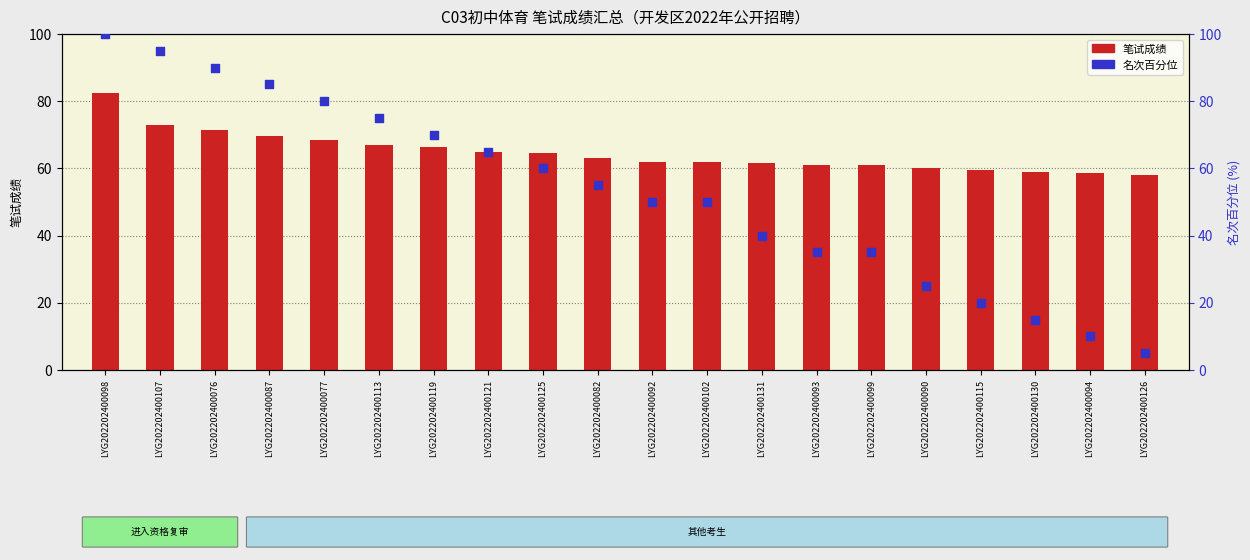

At which category is the sum across all series the highest?

LYG202202400098